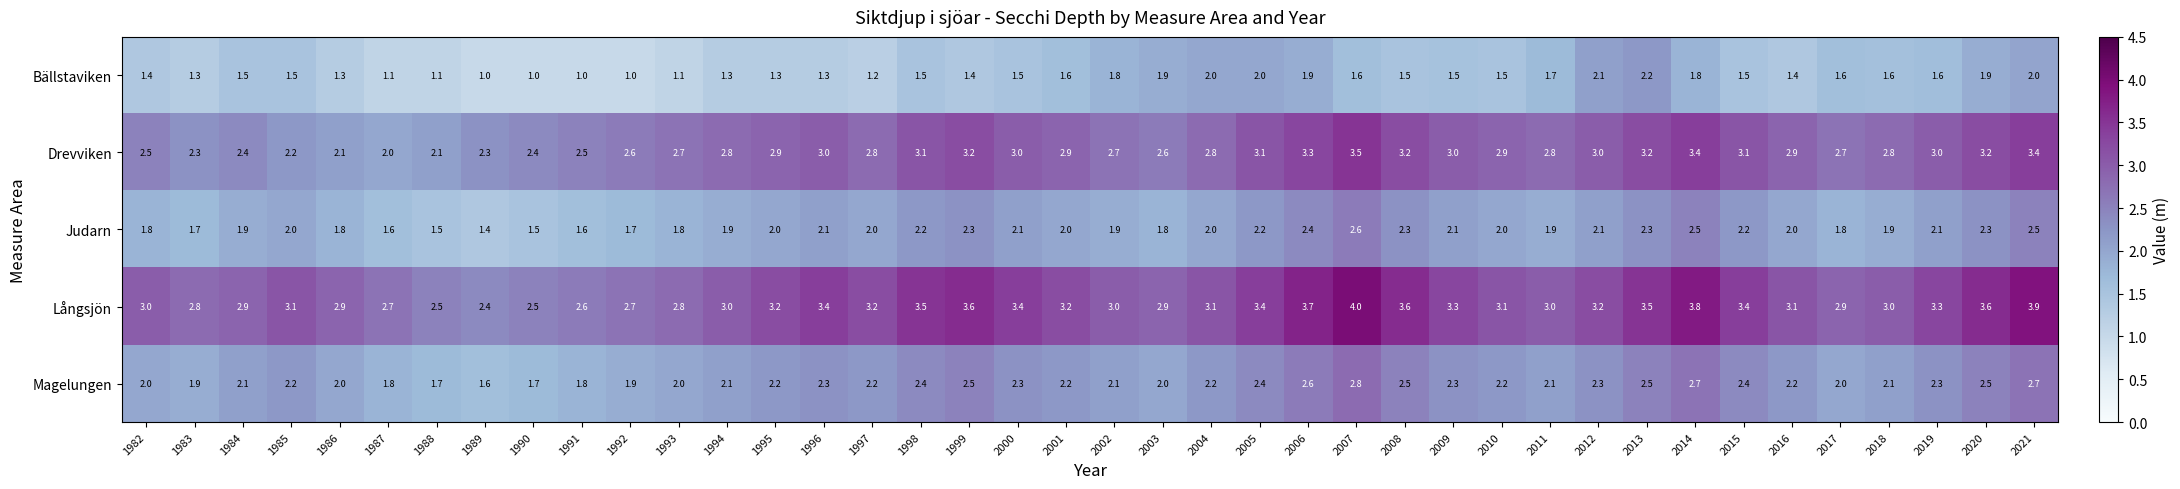

What is the greatest value displayed?

4.0